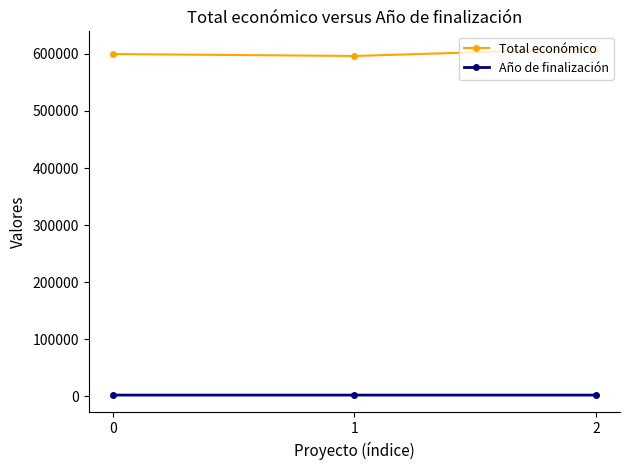

What is the difference between the highest and lowest values at 2?

607179